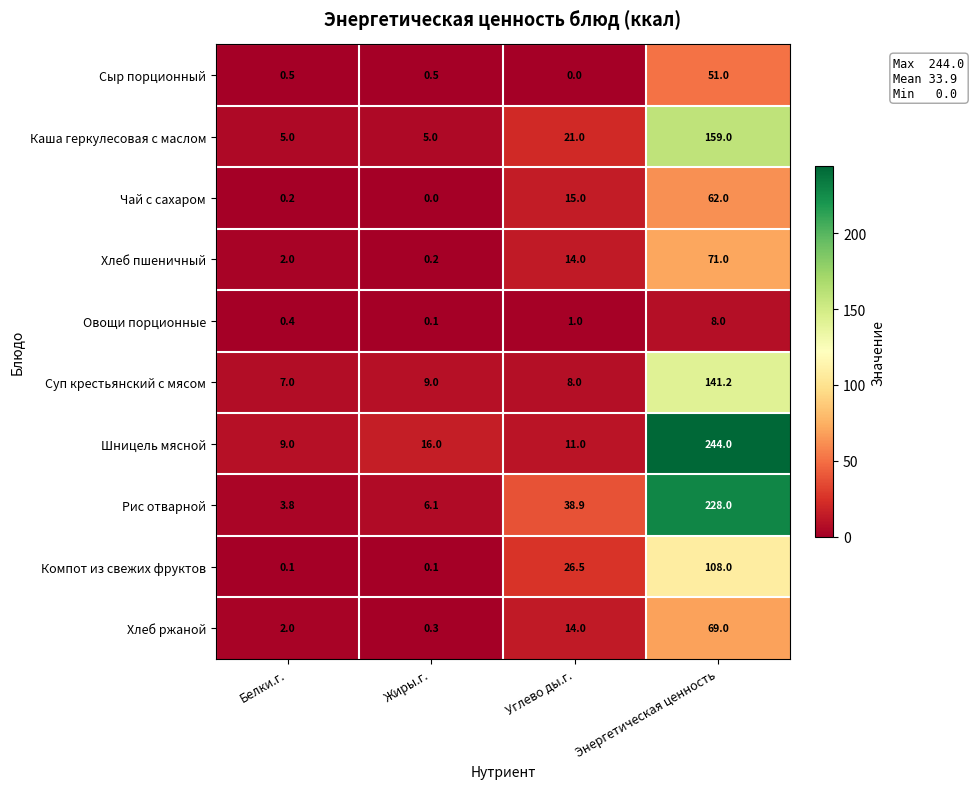

The Хлеб ржаной series shows 2.0 at Белки.г.. True or false?

True